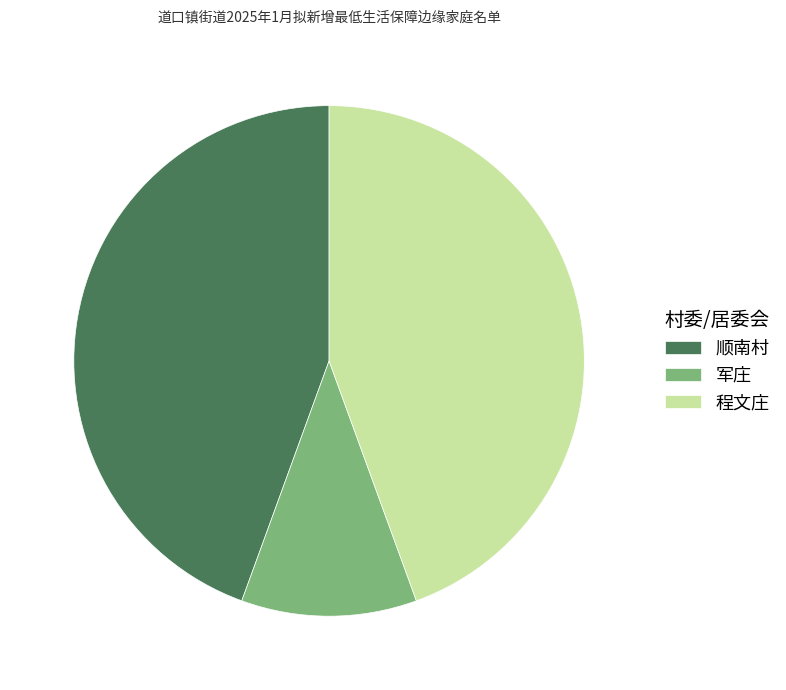

How many segments does this pie chart have?

3